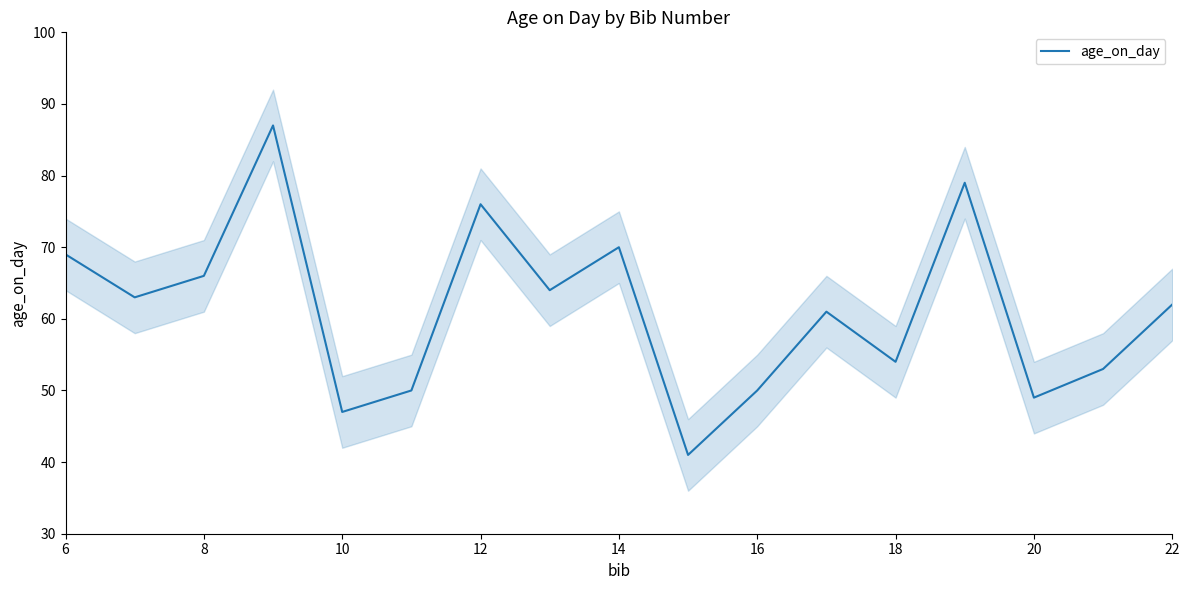

Is it true that age_on_day equals 69 at 6?

True